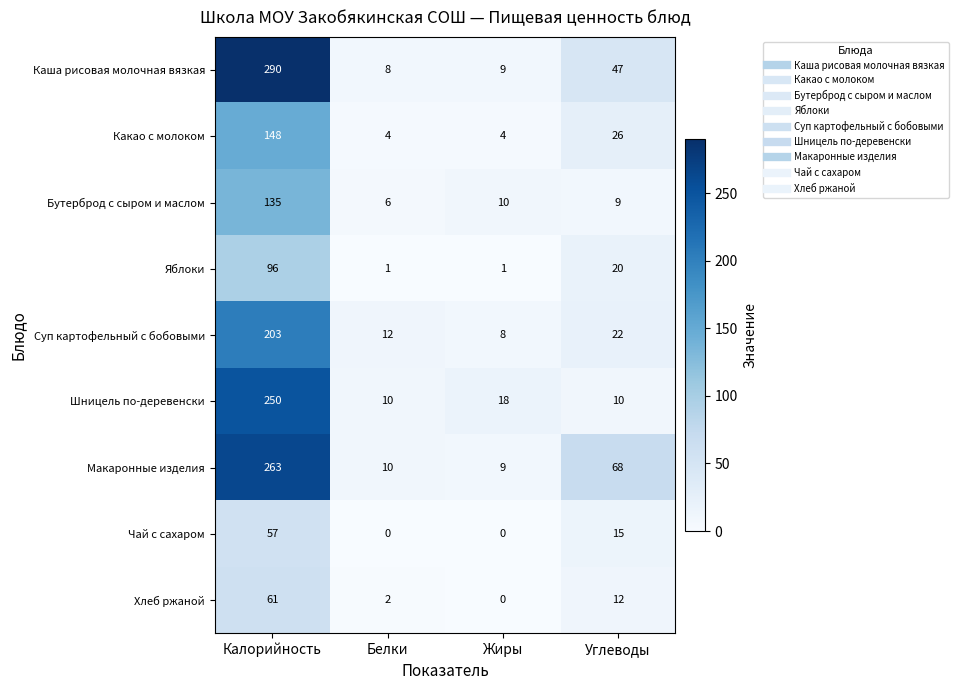

Where is Макаронные изделия nearest to the value 136?

Углеводы